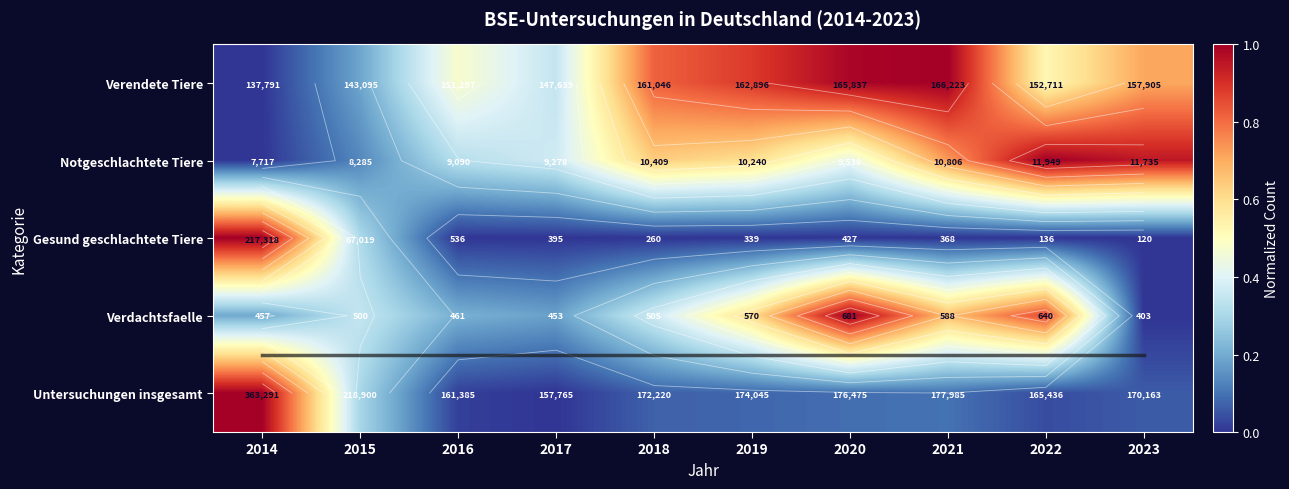

Between 2016 and 2017, which is larger?

2016